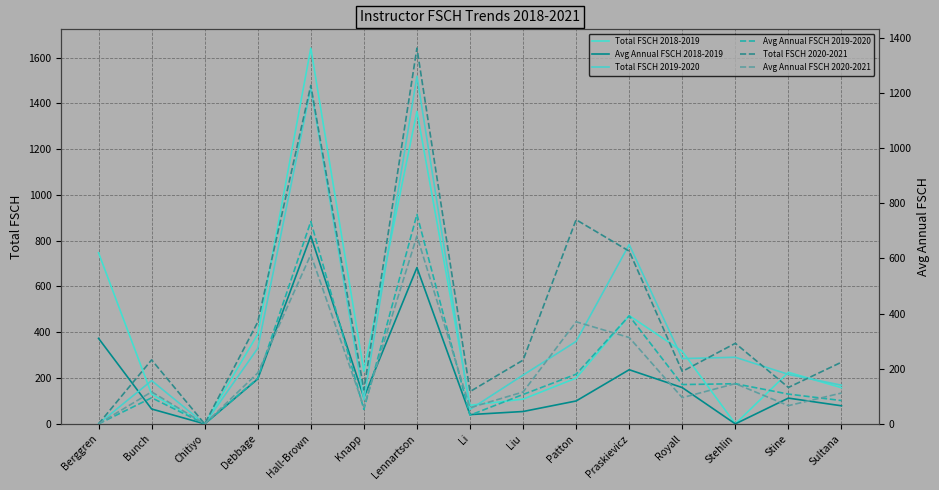

At how many categories does at least one series exceed 1297?

2